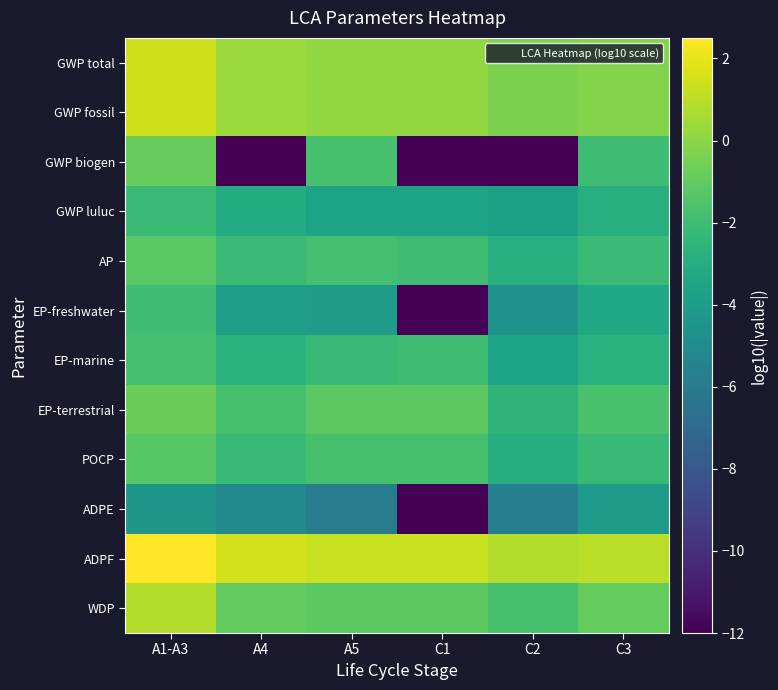

Between A5 and C1, which series saw the biggest shift?

GWP biogen